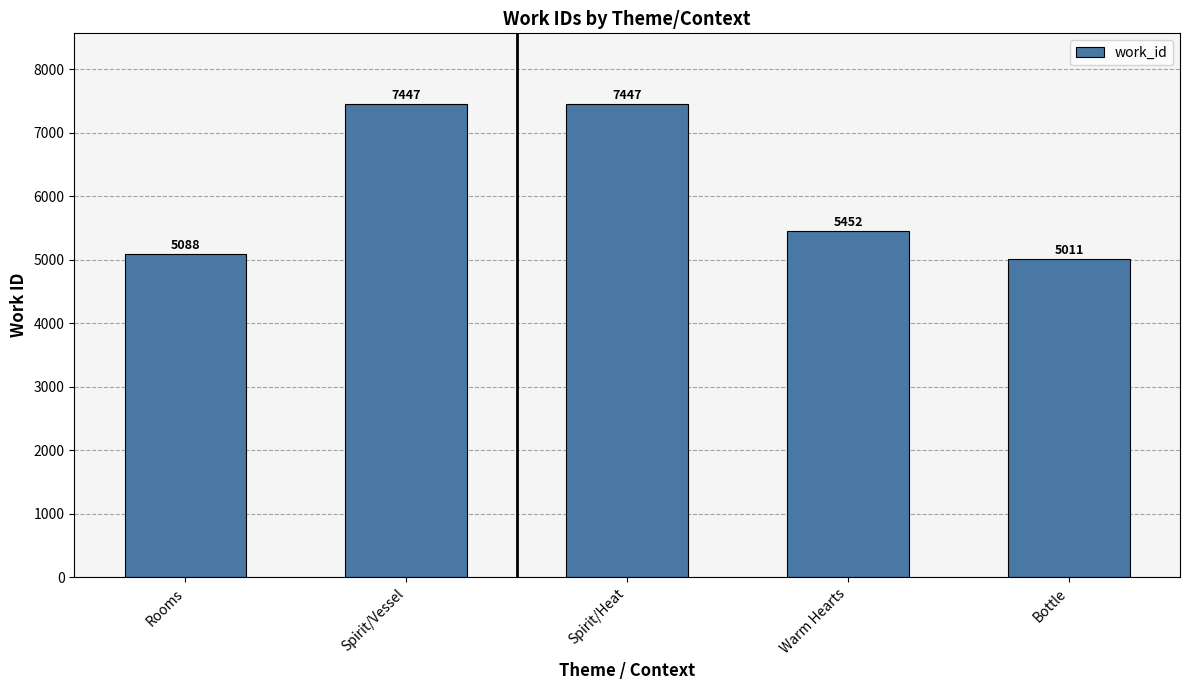

What is the difference between the values at Rooms and Spirit/Vessel?

2359